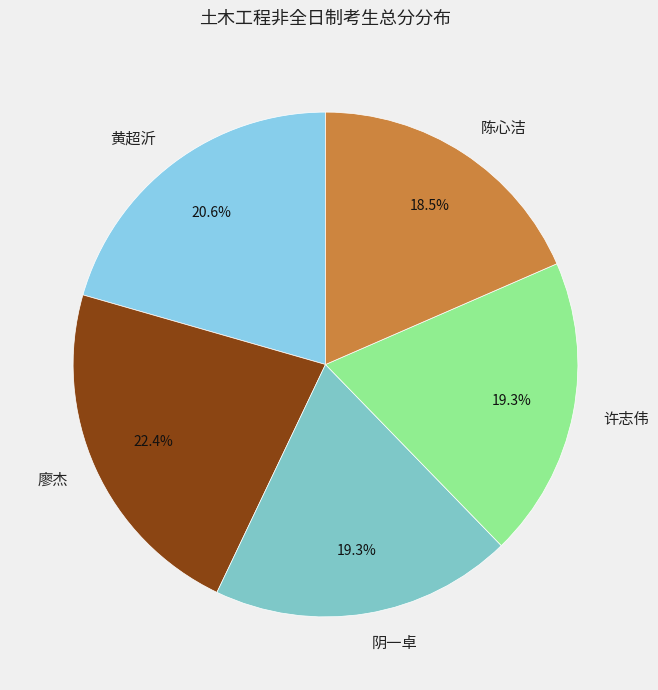

Does 廖杰 account for over 50% of the chart?

No